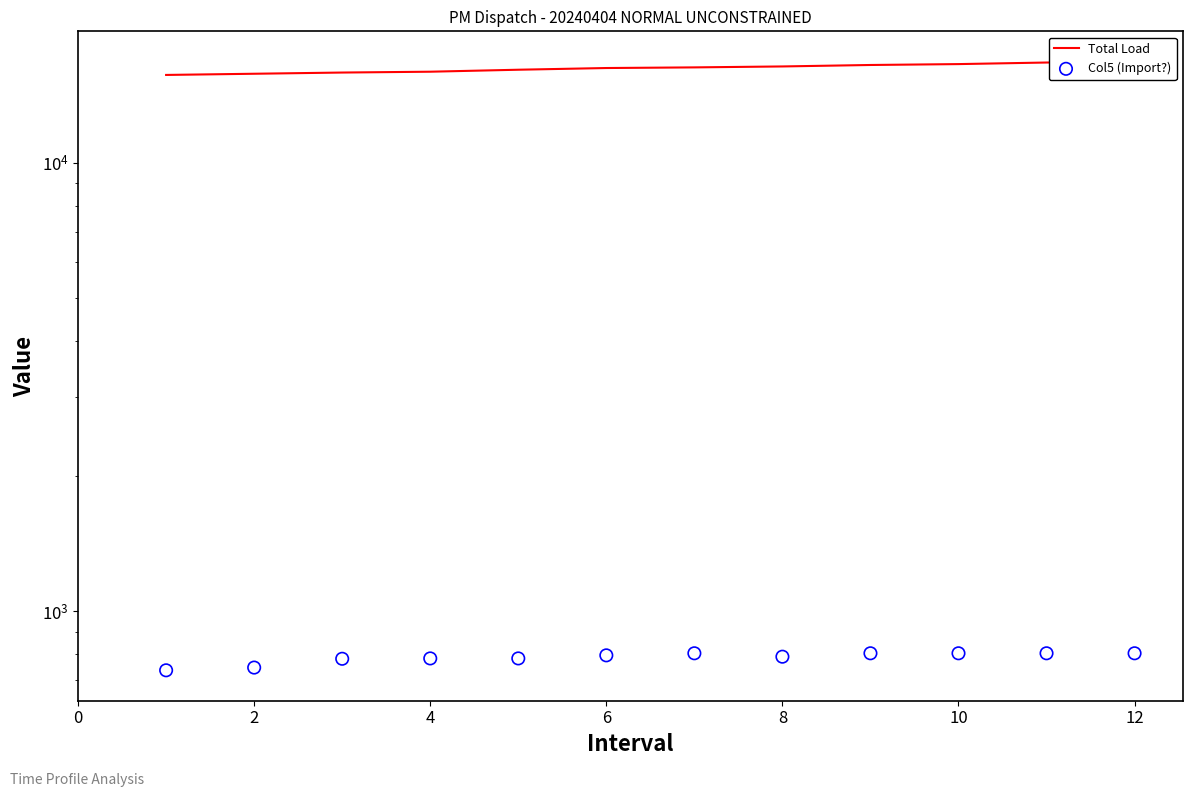

Which series contains the lowest Y value?

Col5 (Import?)